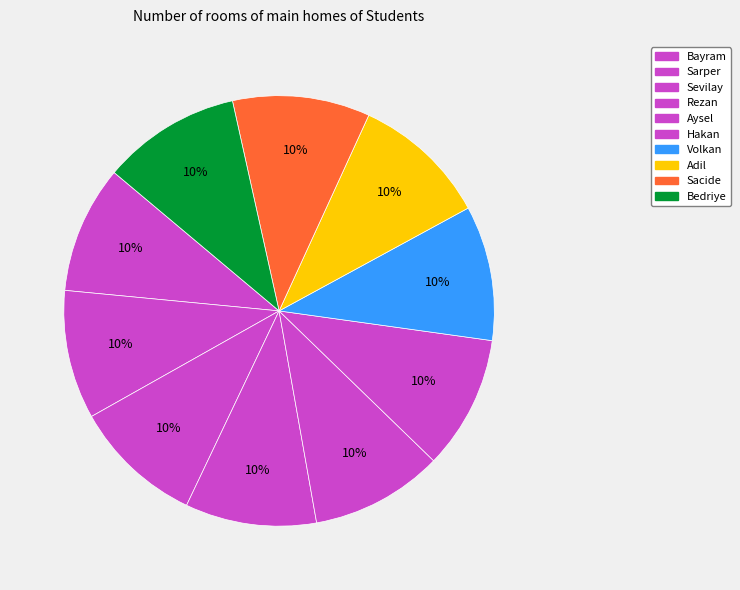

How much of the chart is everything except Aysel?

90.0%